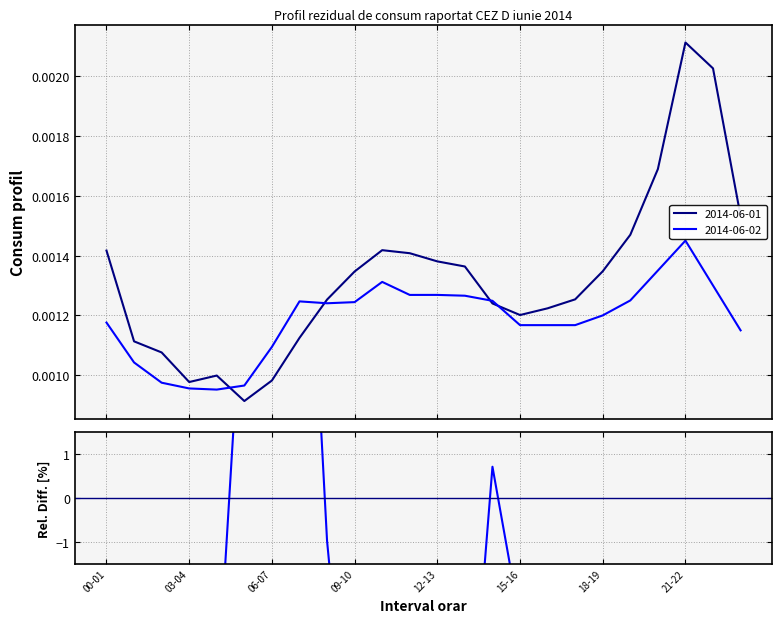

What are all the series names shown in the legend?

2014-06-01, 2014-06-02